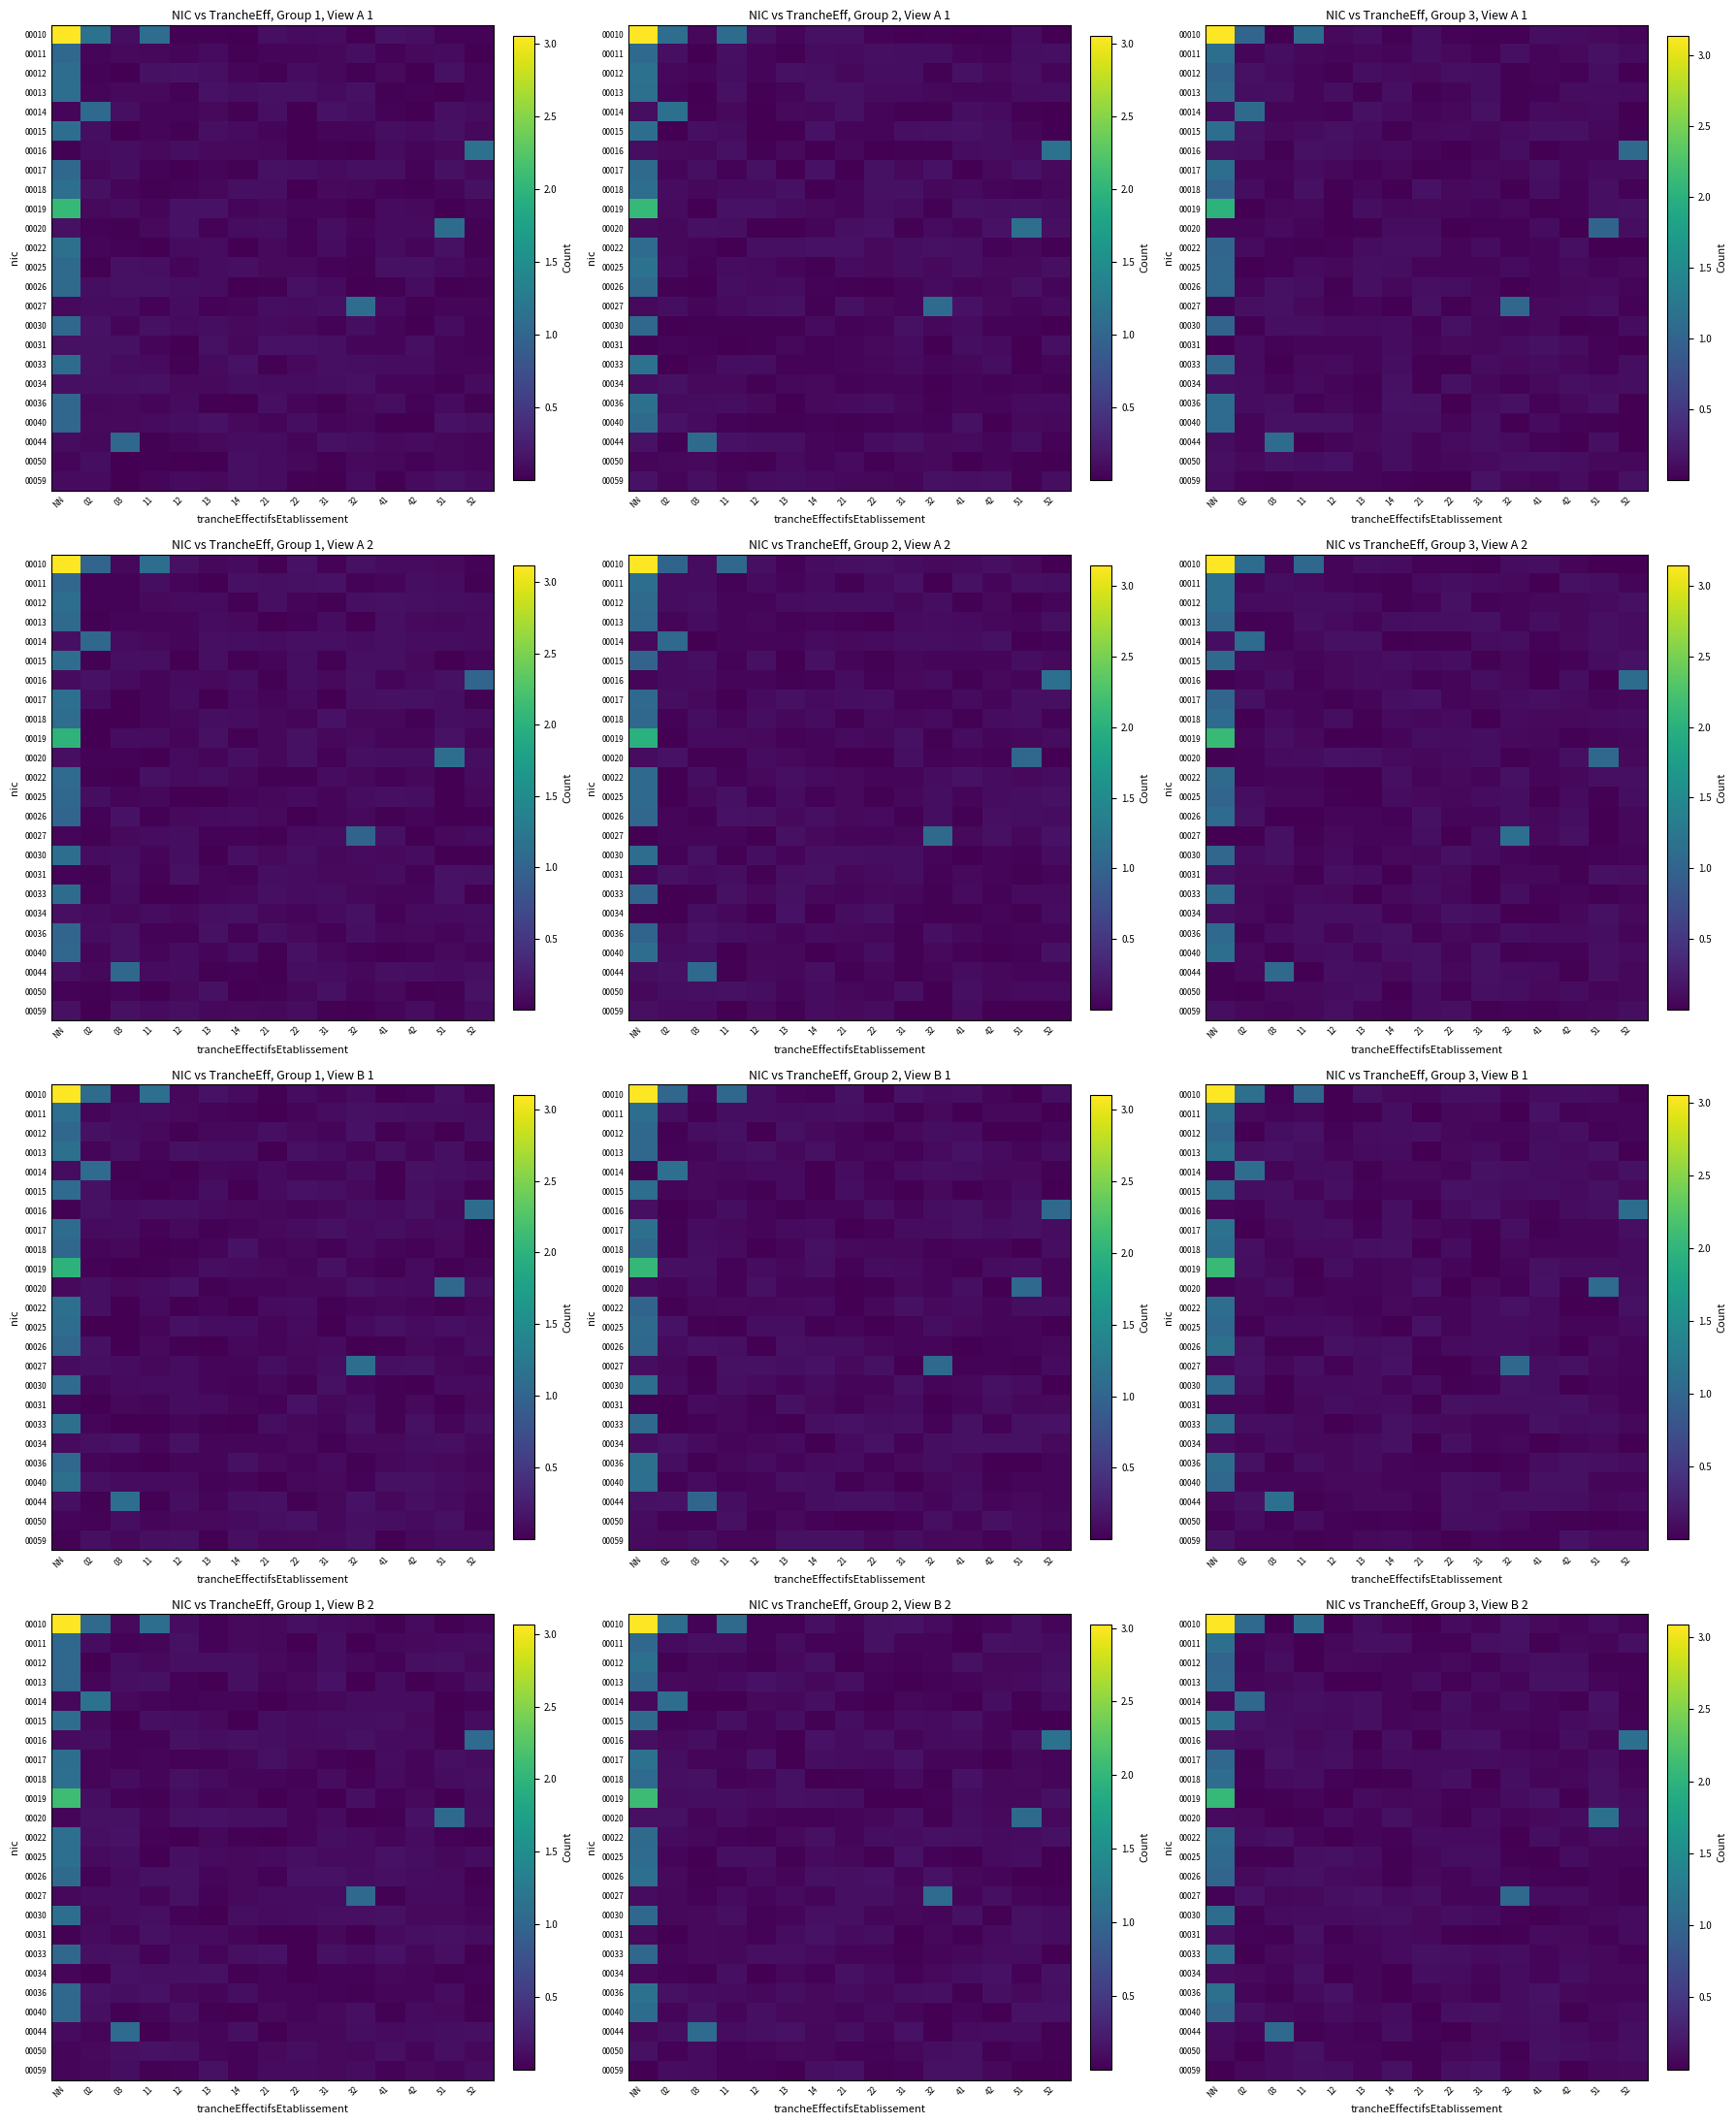

The 00020 series shows 0.0 at 32. True or false?

True